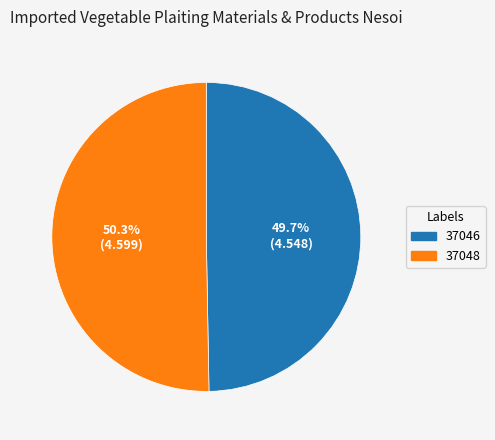

To the nearest percent, what is the difference between the largest and smallest slice percentages?

1%